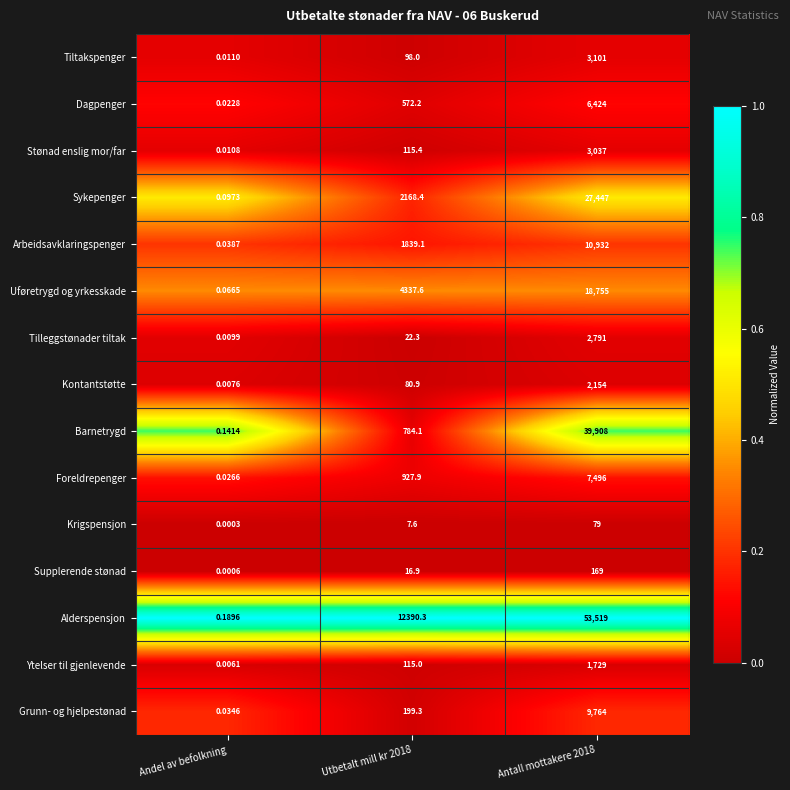

At which label does Supplerende stønad reach its minimum?

Andel av befolkning